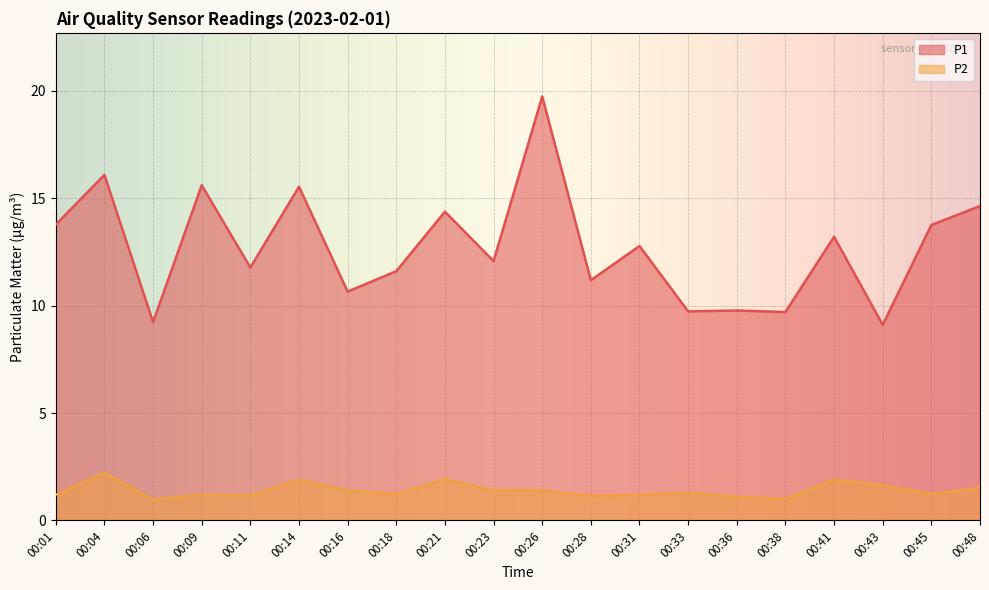

At 00:43, list the series in order from smallest to largest.

P2, P1